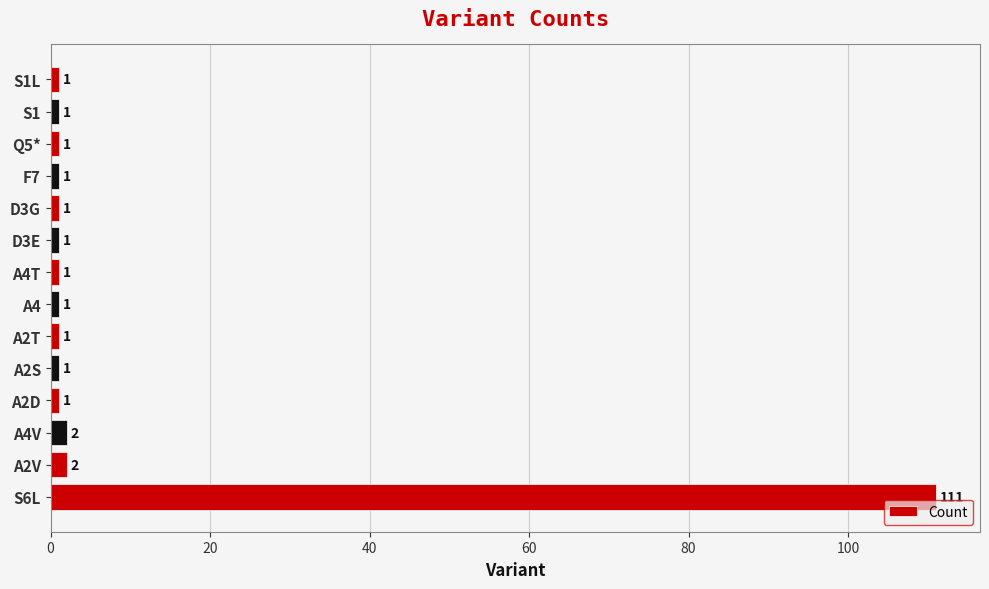

The chart shows a value of 1 at A4. True or false?

True